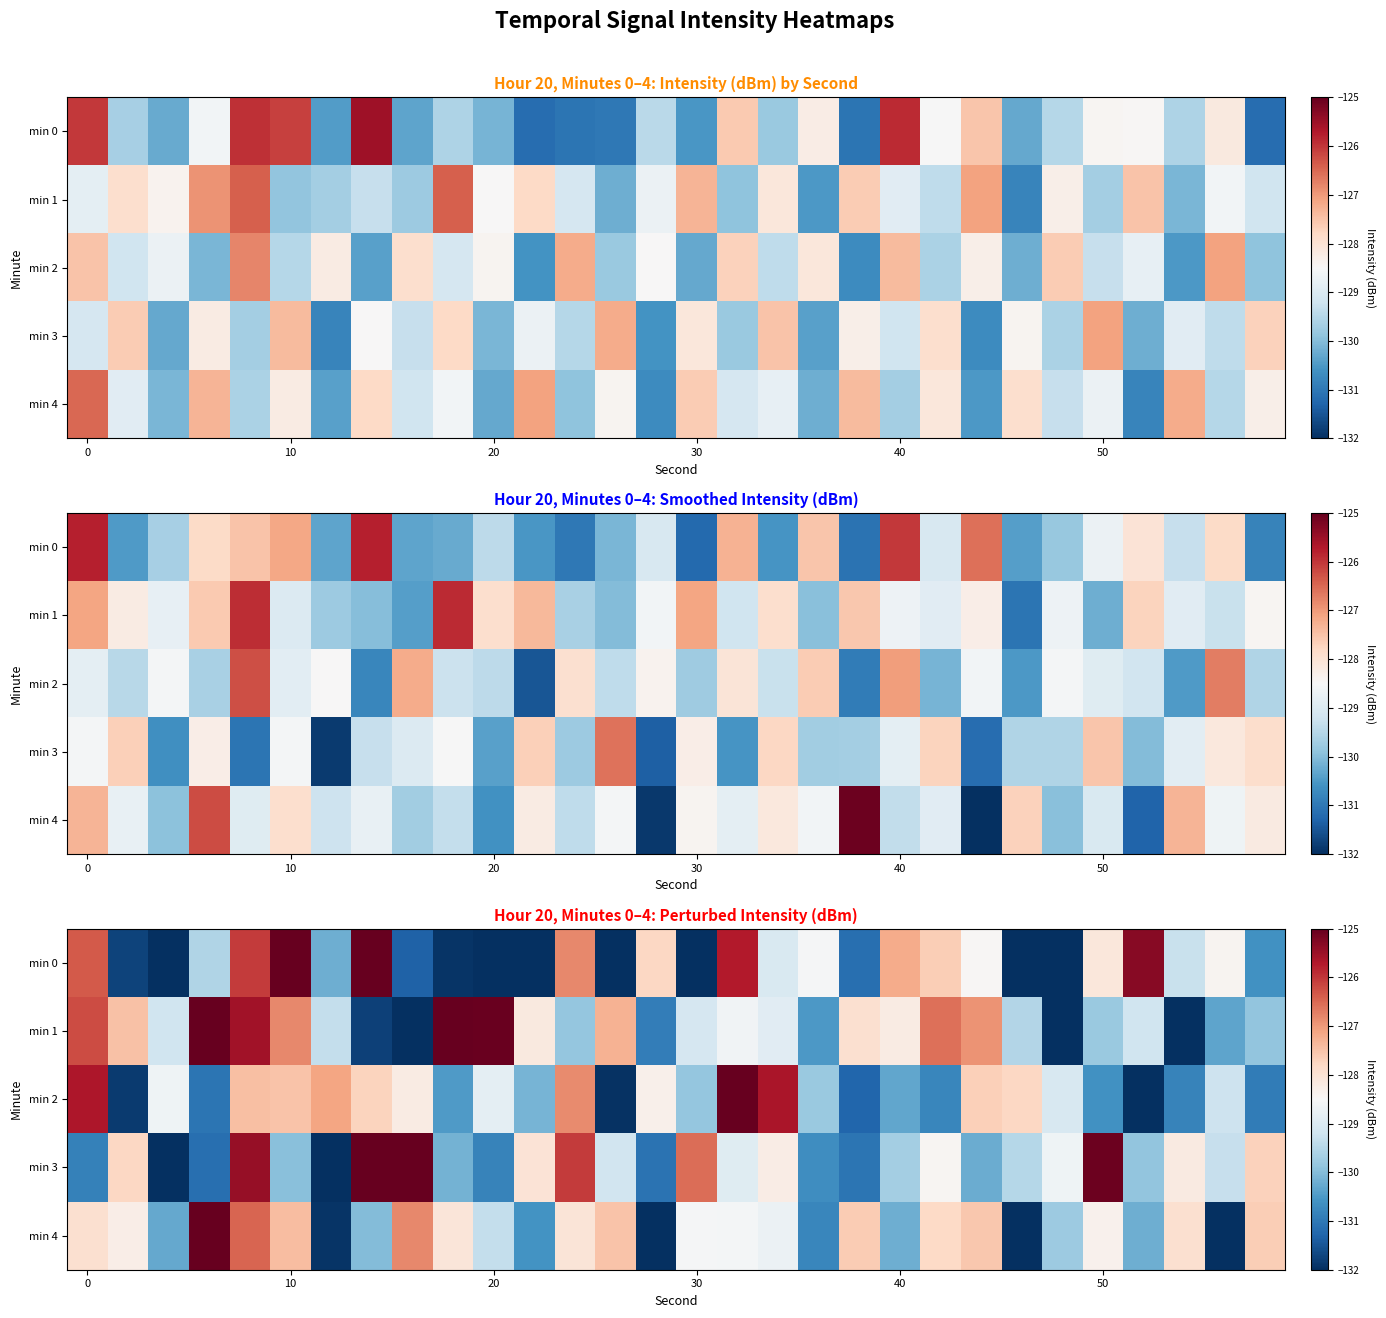

How many data points in min 1 are above -128?

11